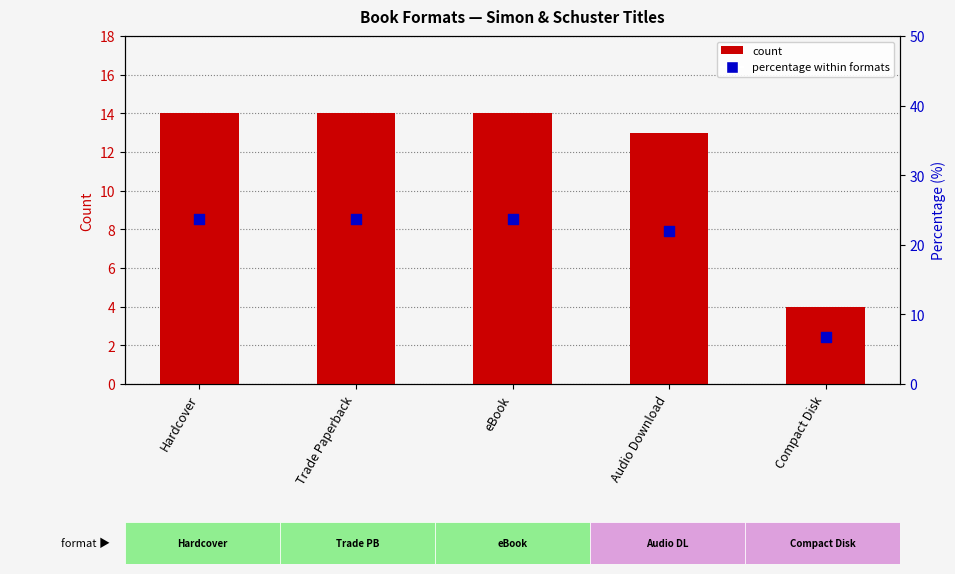

Which series reaches the minimum Y coordinate?

count